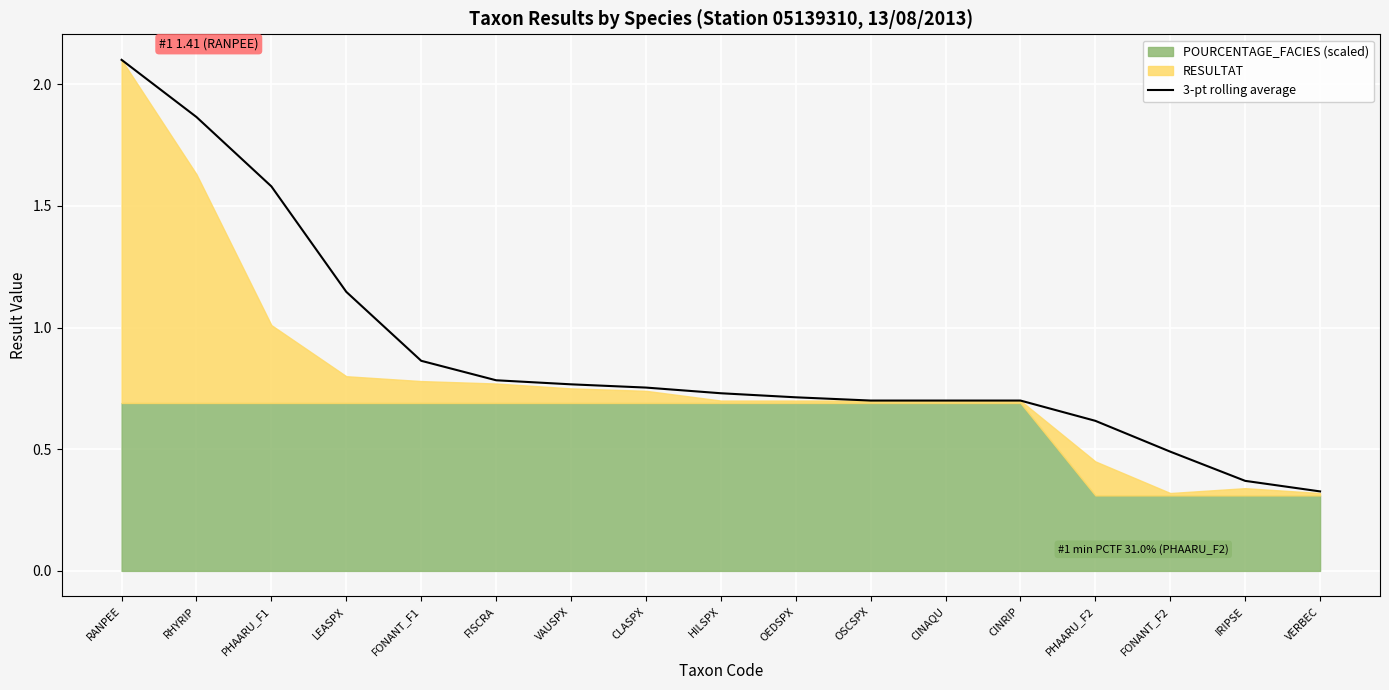

Between PHAARU_F1 and LEASPX, which is larger?

PHAARU_F1